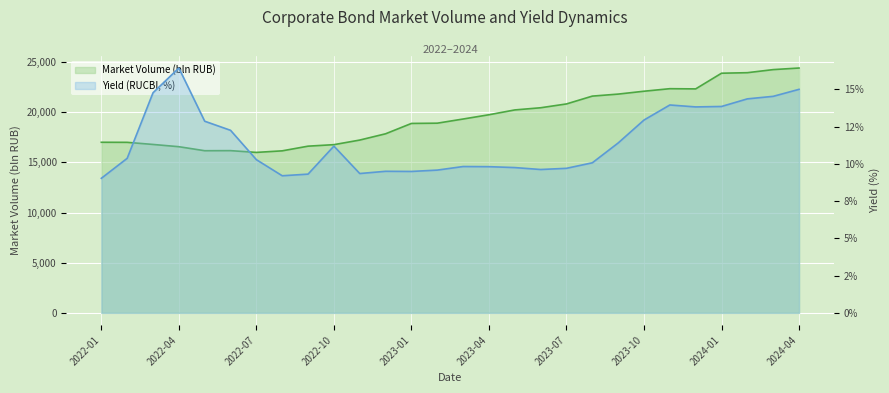

What is the maximum value shown in the chart?

24416.7